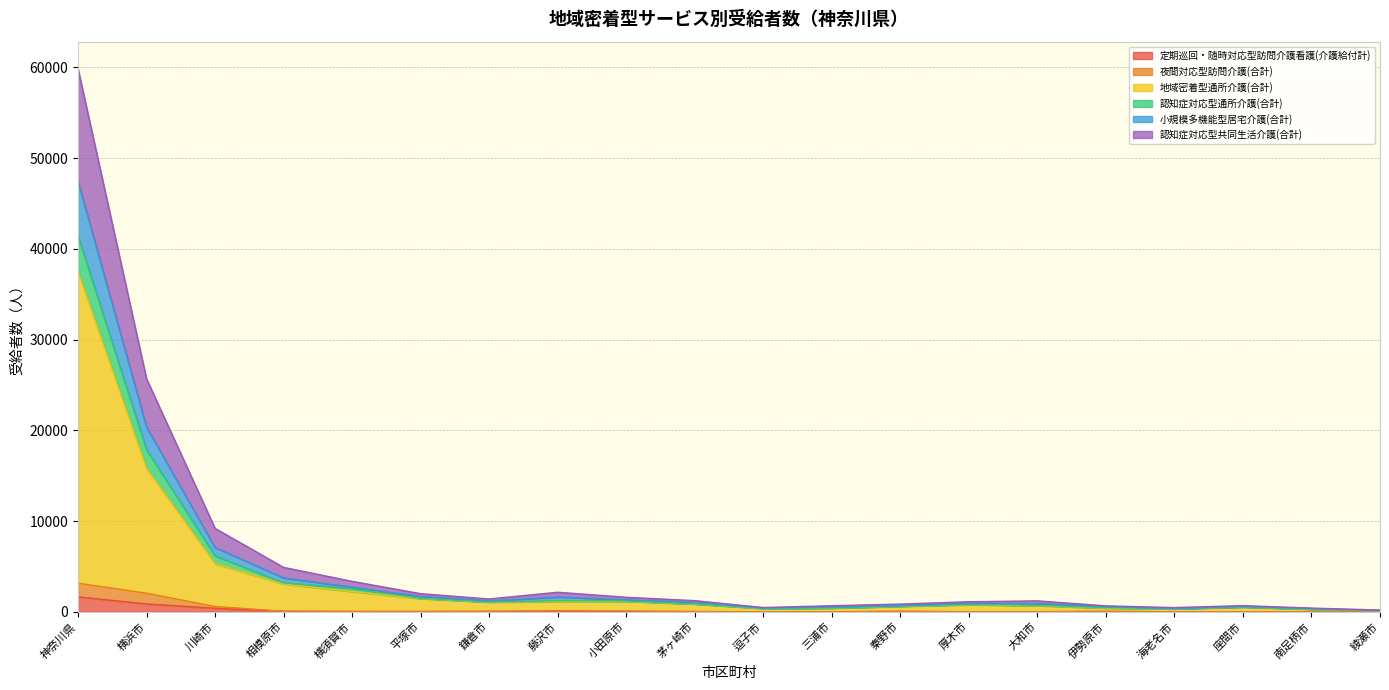

What is the sum of the 地域密着型通所介護(合計) values at 南足柄市 and 大和市?

938